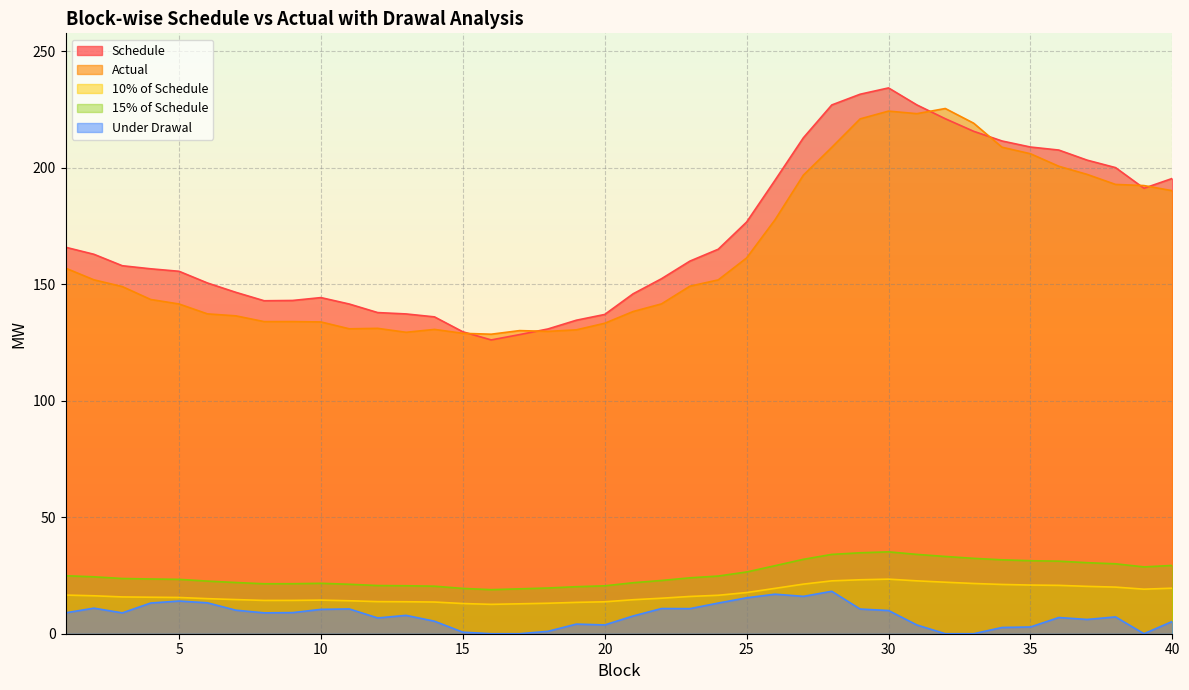

What is the difference between the maximum and minimum values in the 15% of Schedule series?

16.2